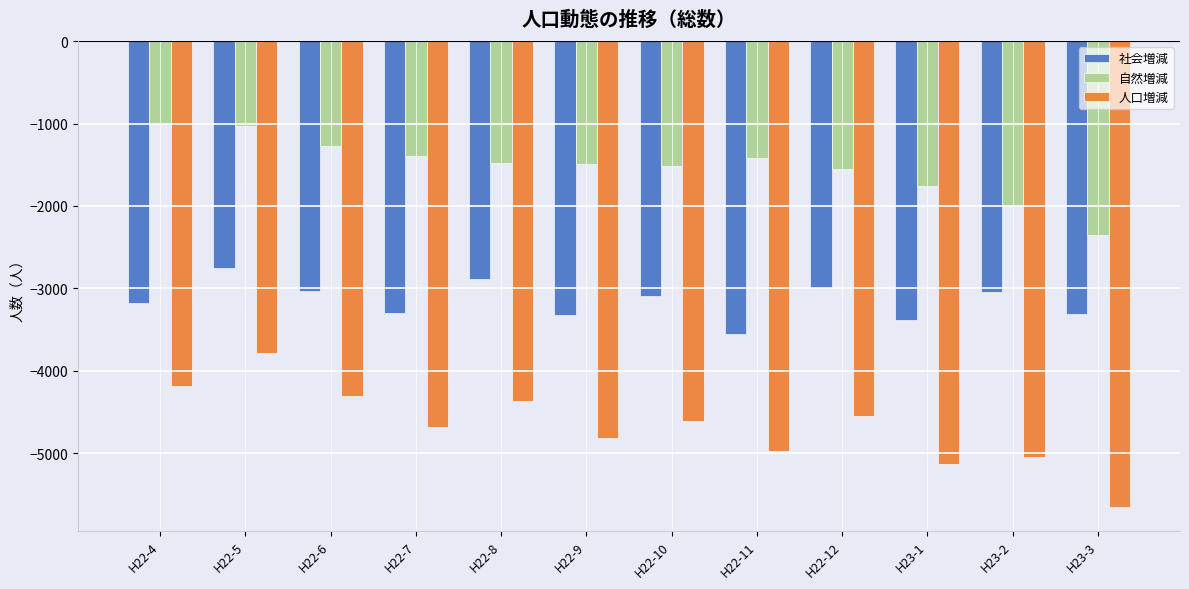

What is the sum of the 人口増減 values at H23-2 and H23-1?

-10172